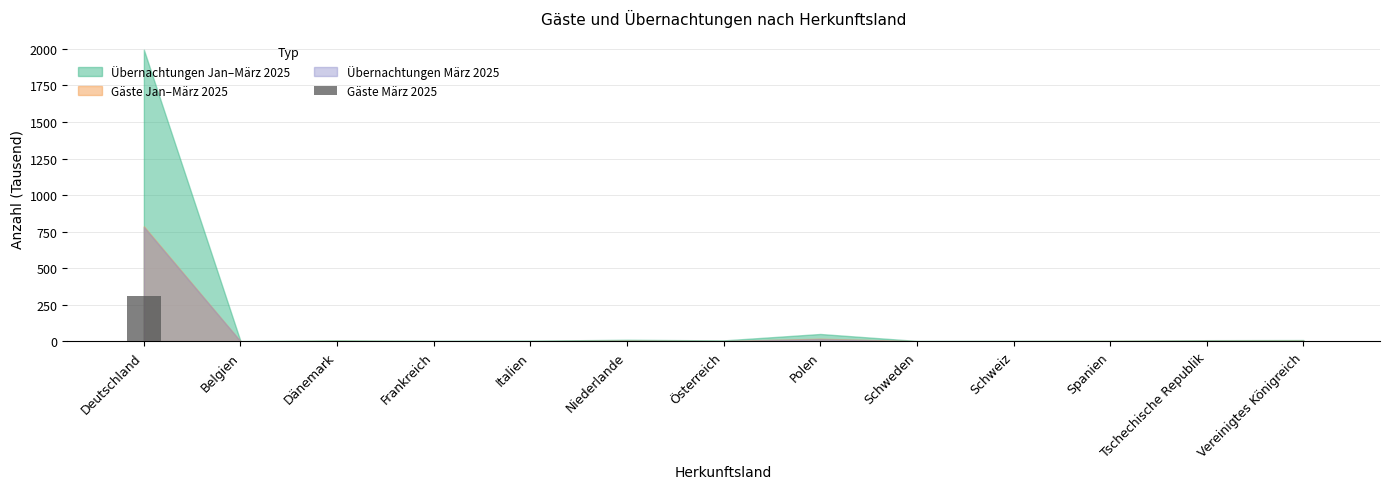

What is the sum of the values at Deutschland and Niederlande?

315.4